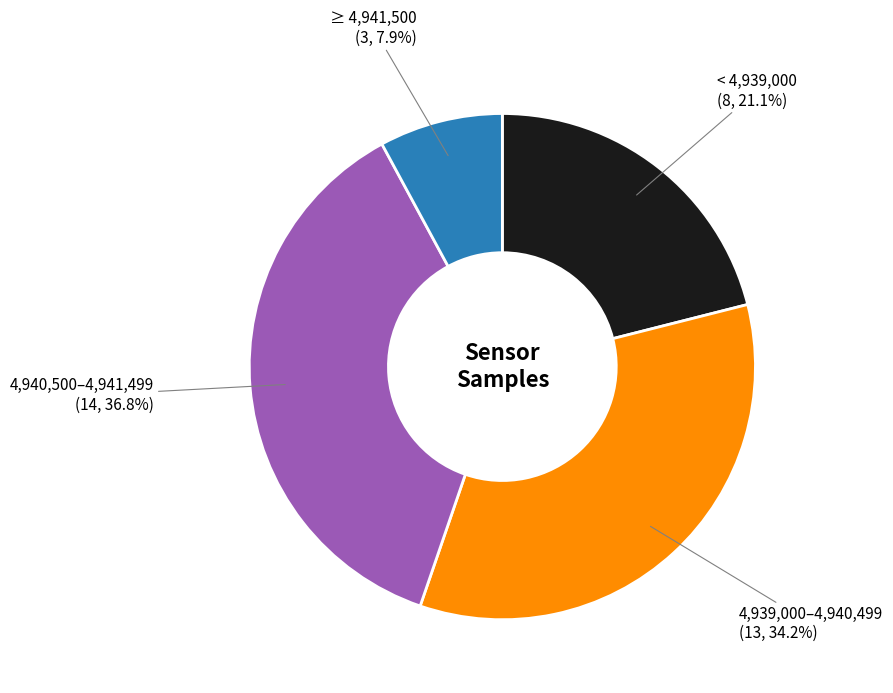

Is there a majority slice in this chart?

No